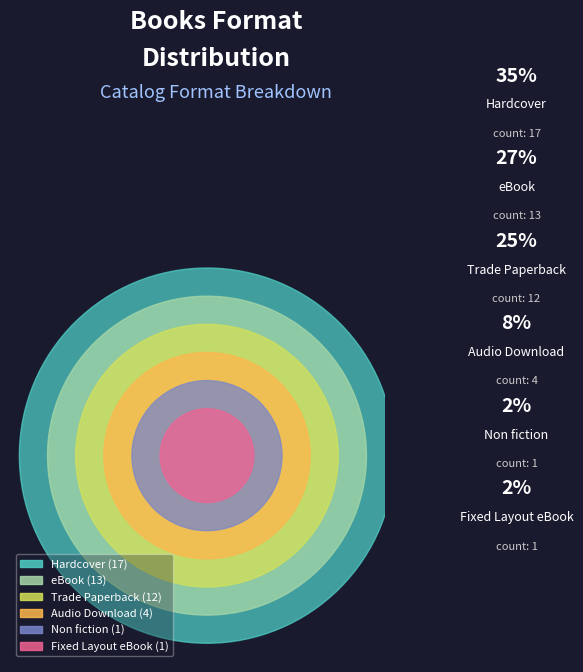

Count the number of slices in the pie.

6